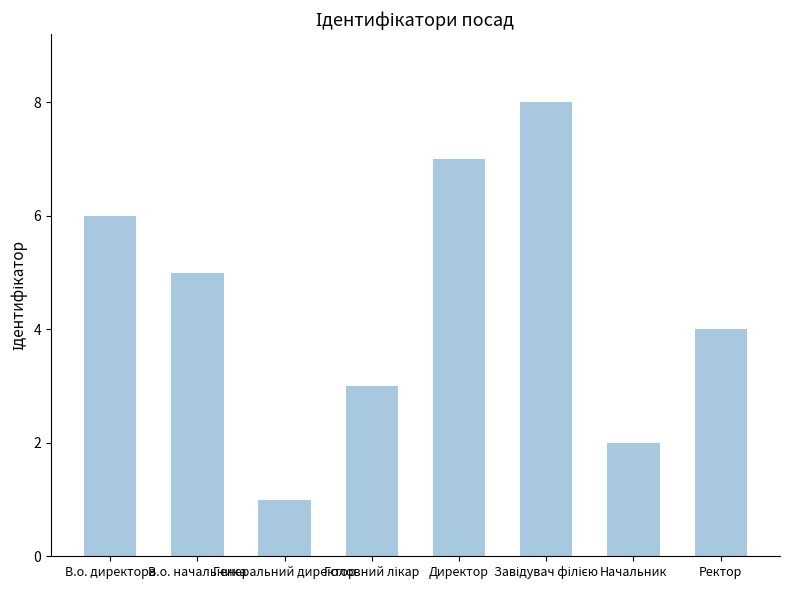

What is the greatest value displayed?

8